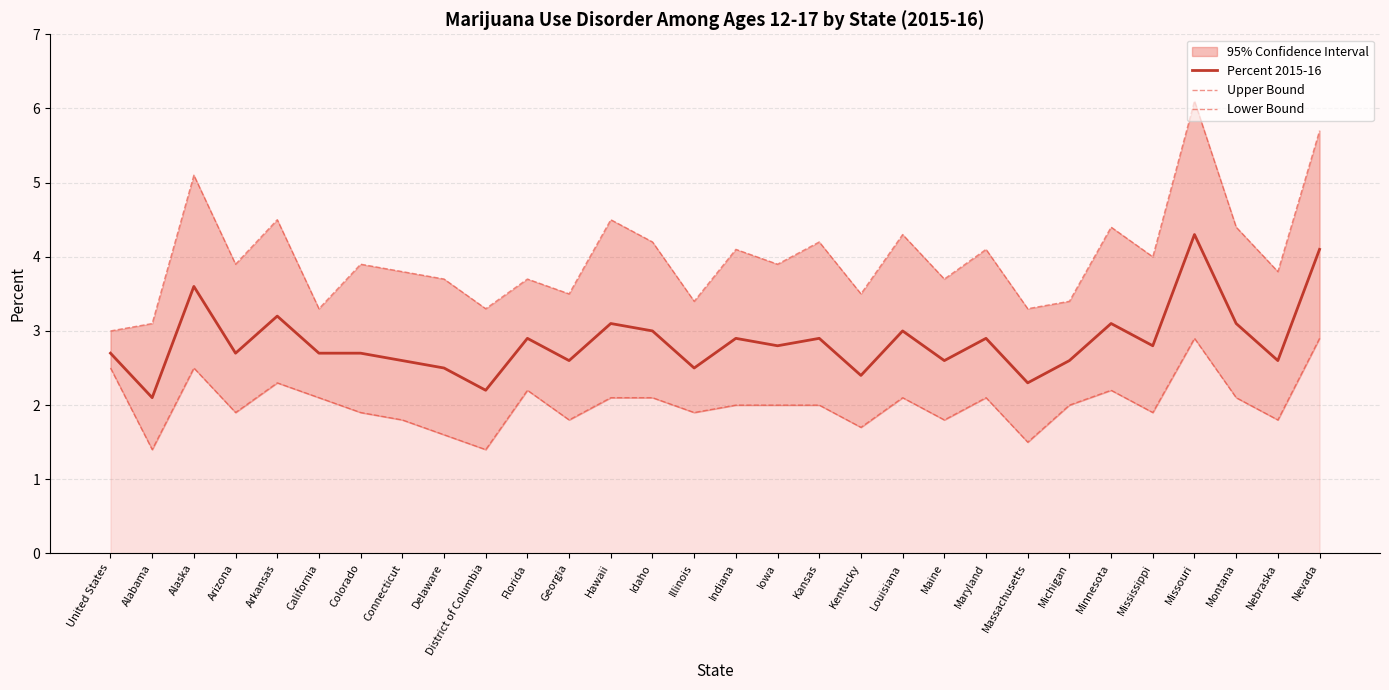

Count the number of categories in the chart.

30